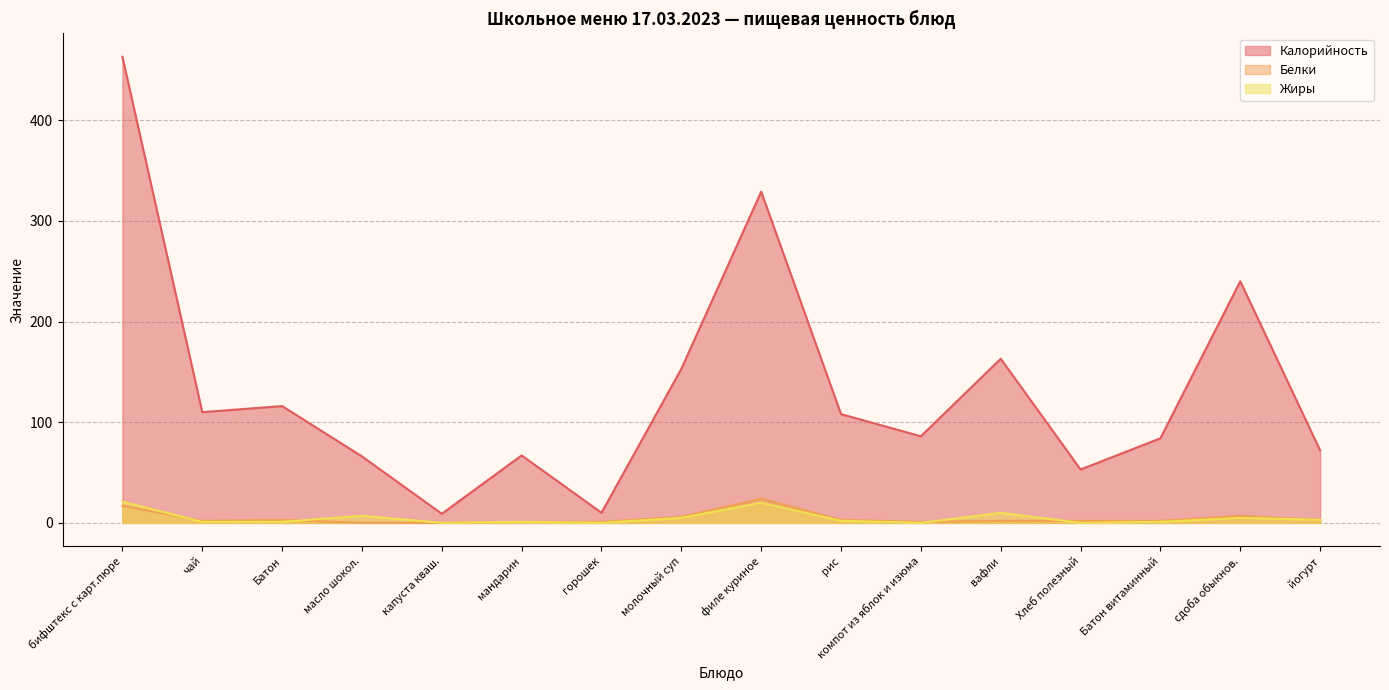

At which category does Калорийность reach its first local valley?

чай